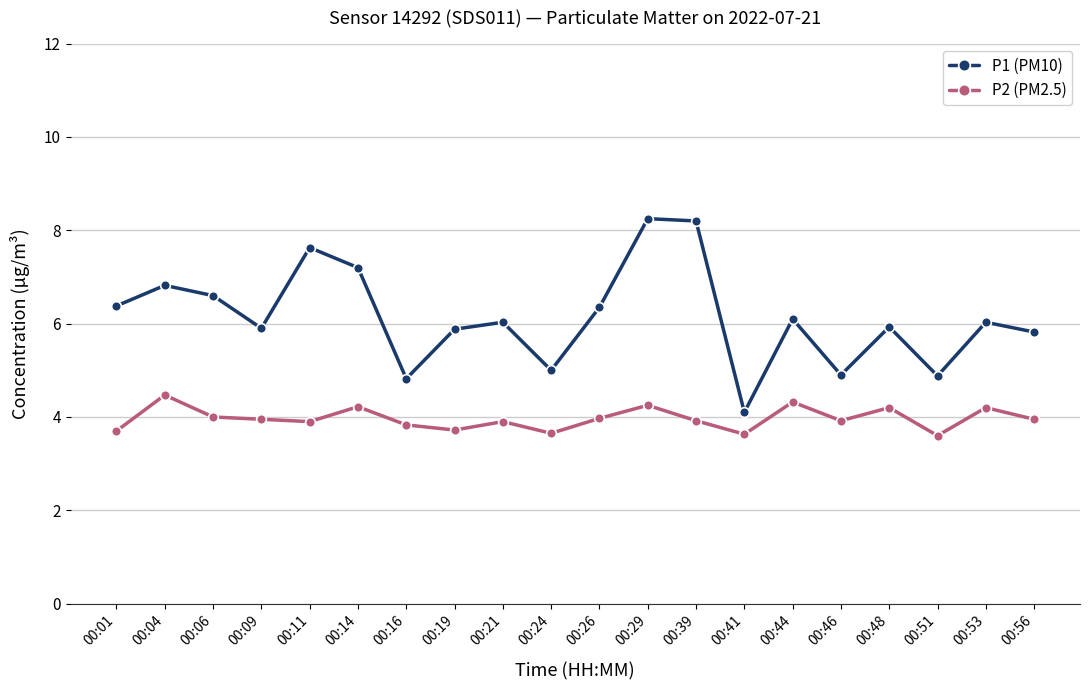

True or false: P1 (PM10) has a value of 4.1 at 00:41.

True